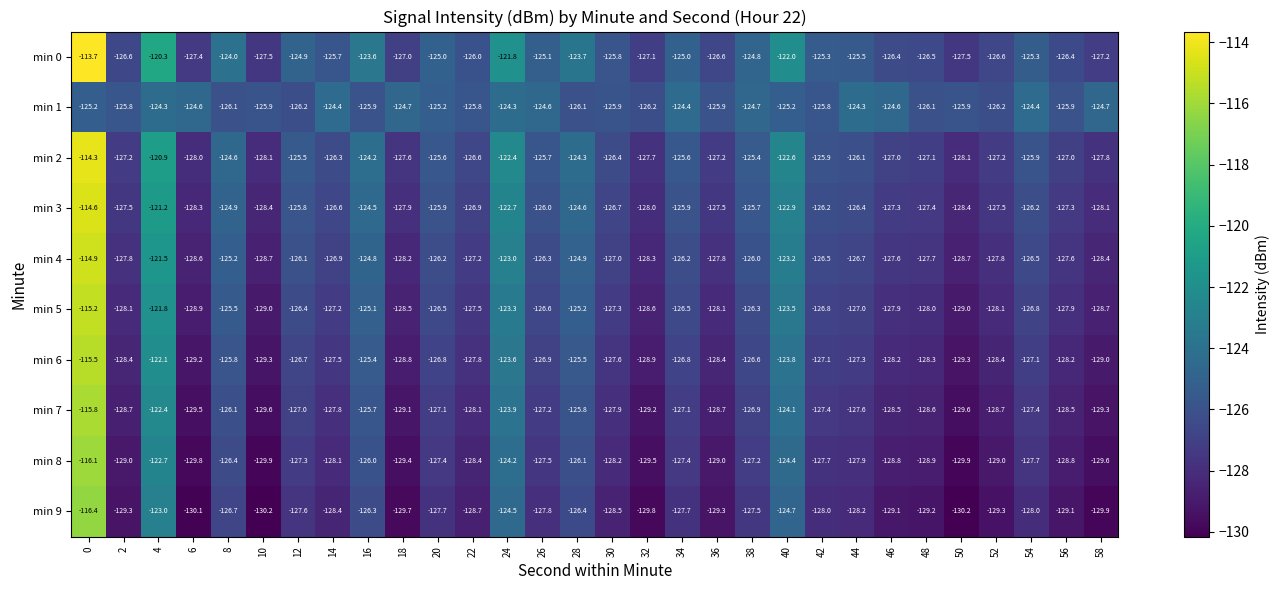

Is it true that min 7 equals -124.1 at 40?

True